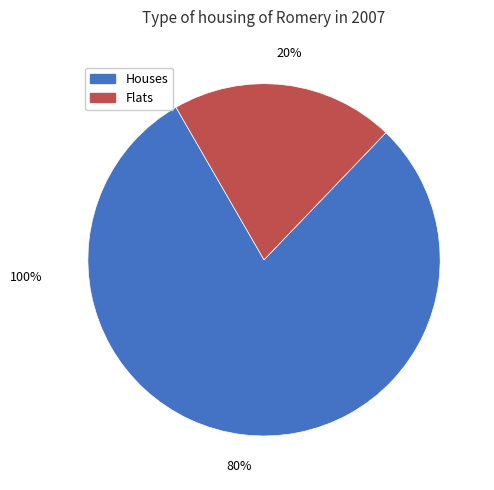

To the nearest percent, what is the average slice percentage?

50%